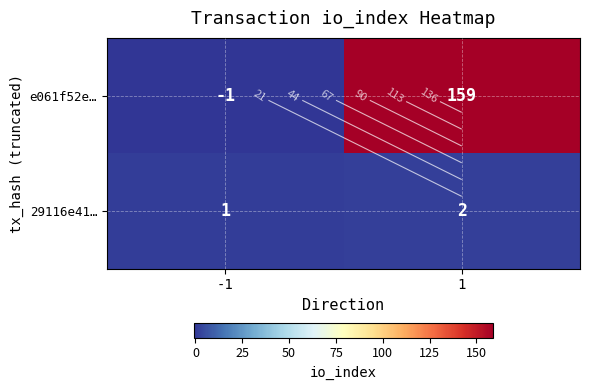

Rank the series by their average value, from lowest to highest.

29116e41…, e061f52e…